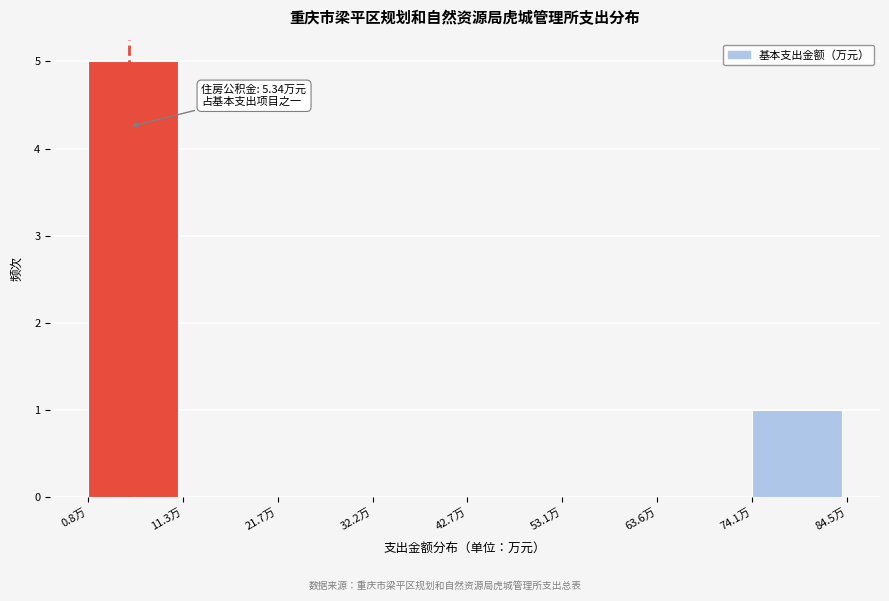

Over which range of the x-axis is the bar tallest?

0 to 12